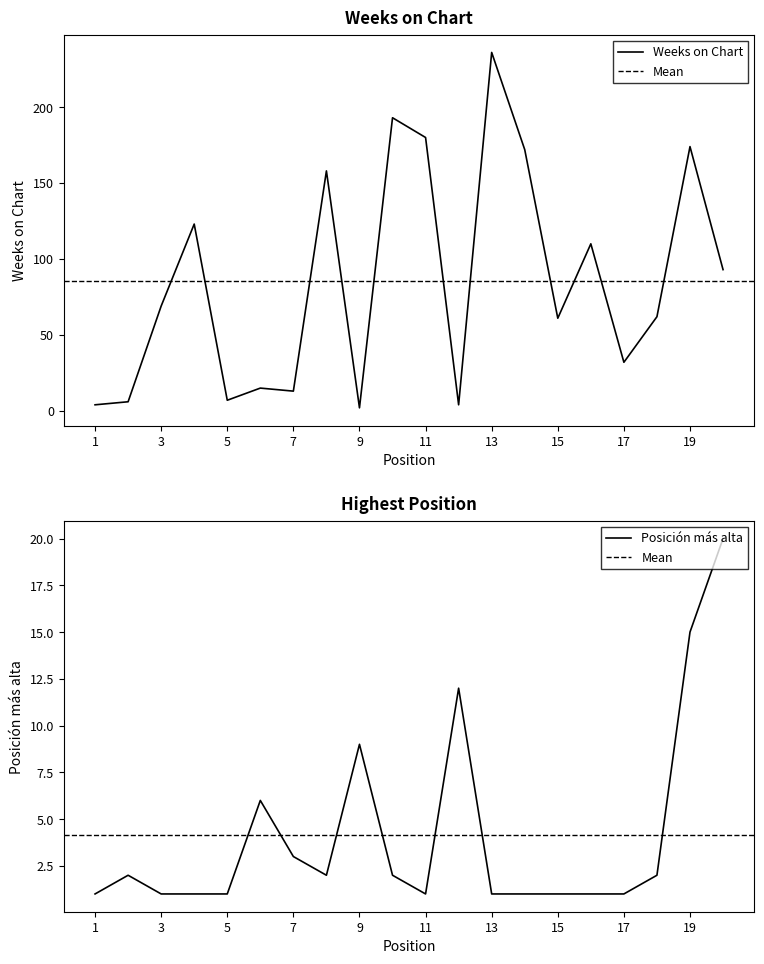

What is the sum of the Posicion mas alta values at 18 and 12?

14